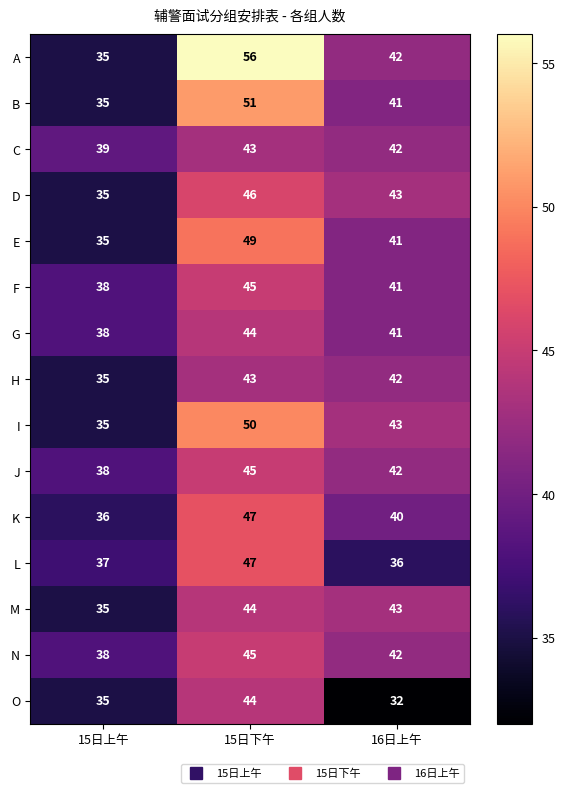

What is the average value of the O series?

37